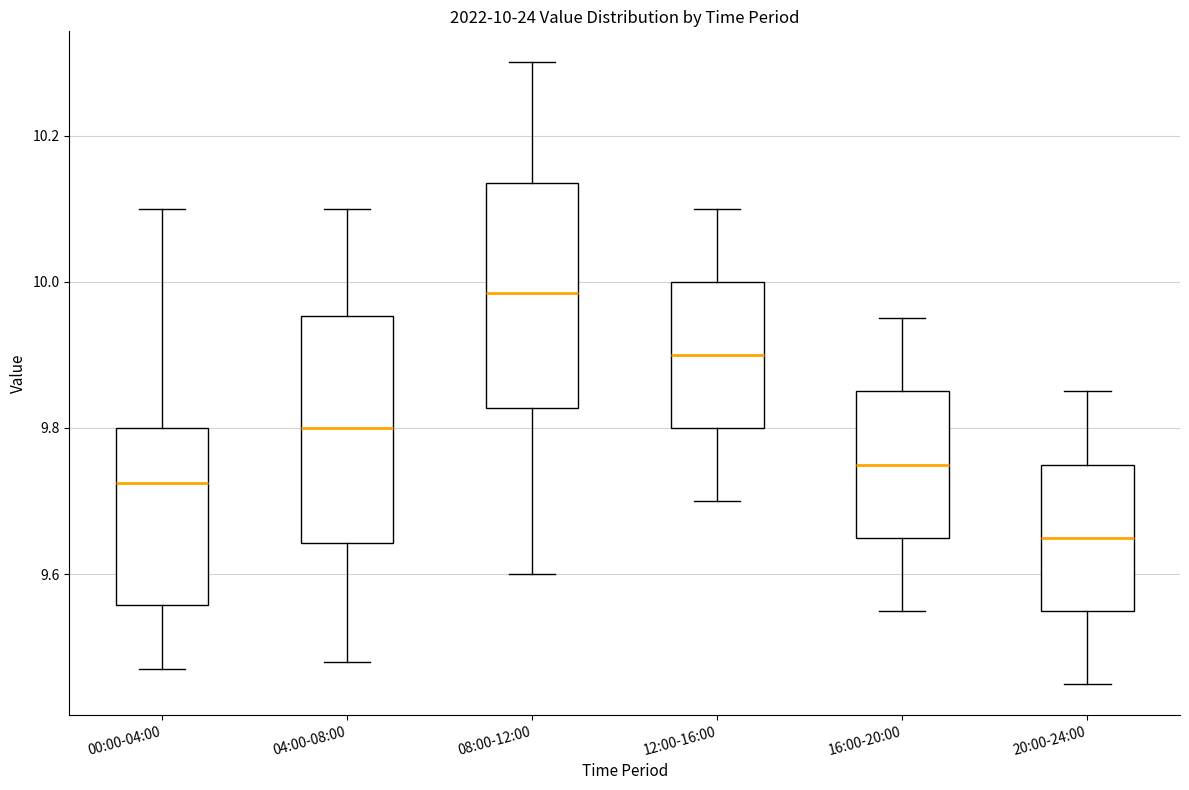

Which box has the highest median line?

08:00-12:00